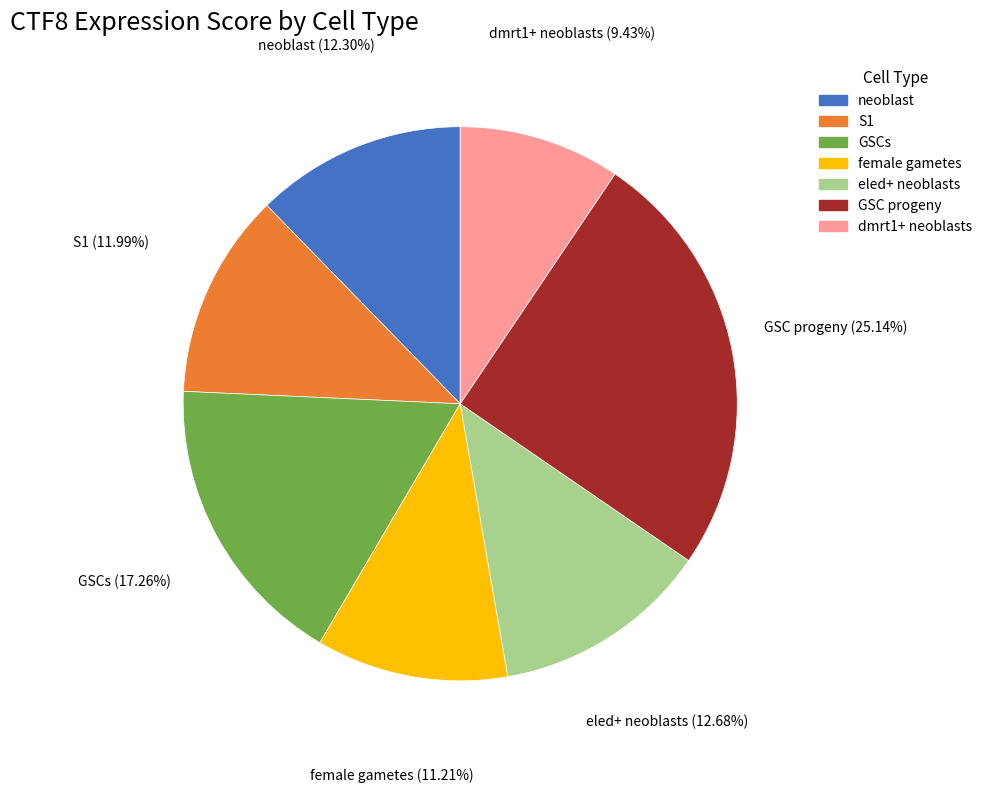

How many slices are in this pie chart?

7